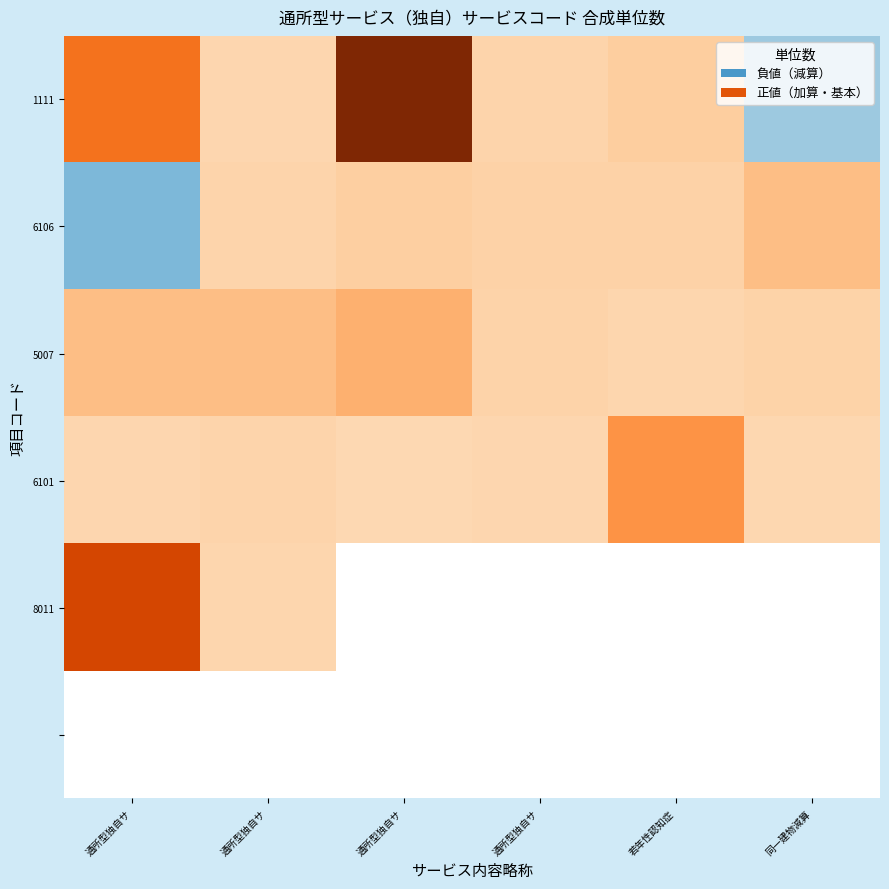

Where does the data first go above 144?

1111